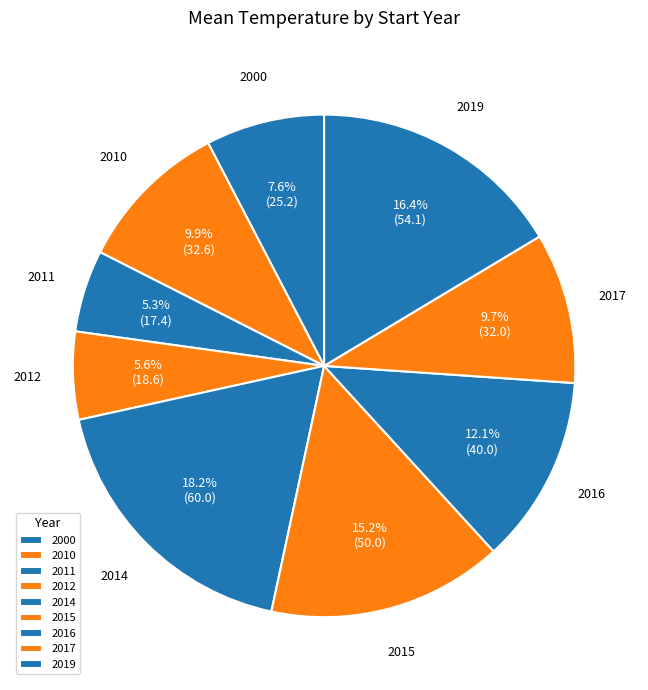

To the nearest percent, what percentage of the pie is 2012?

6%